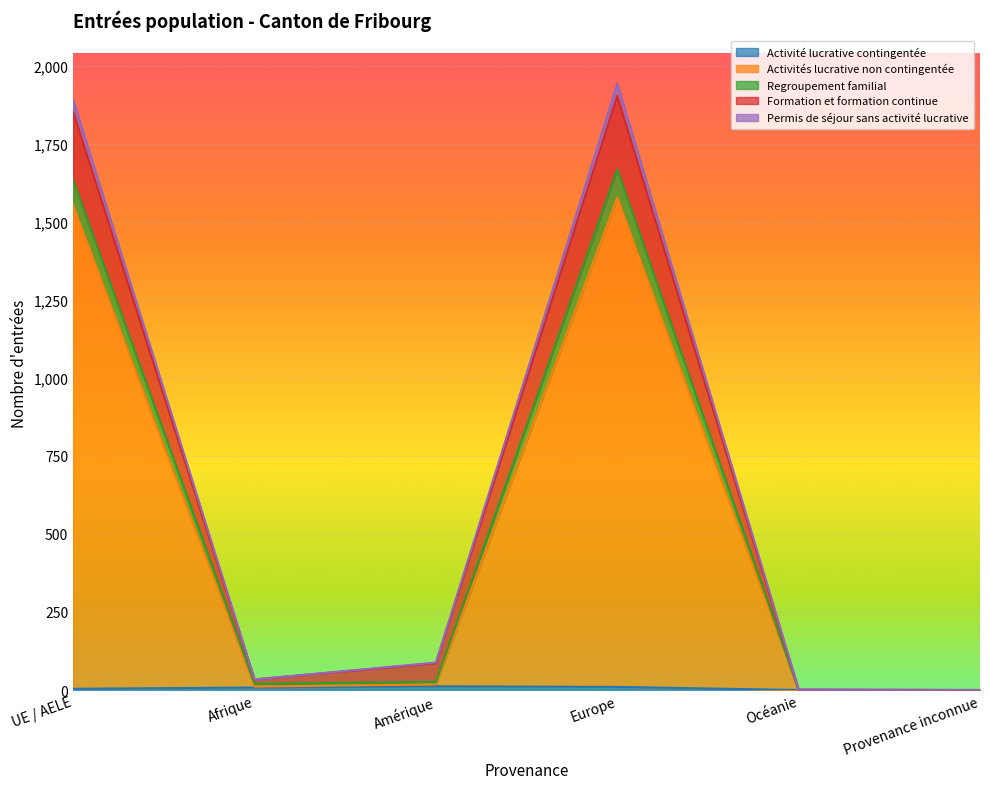

What is the maximum value shown in the chart?

1943